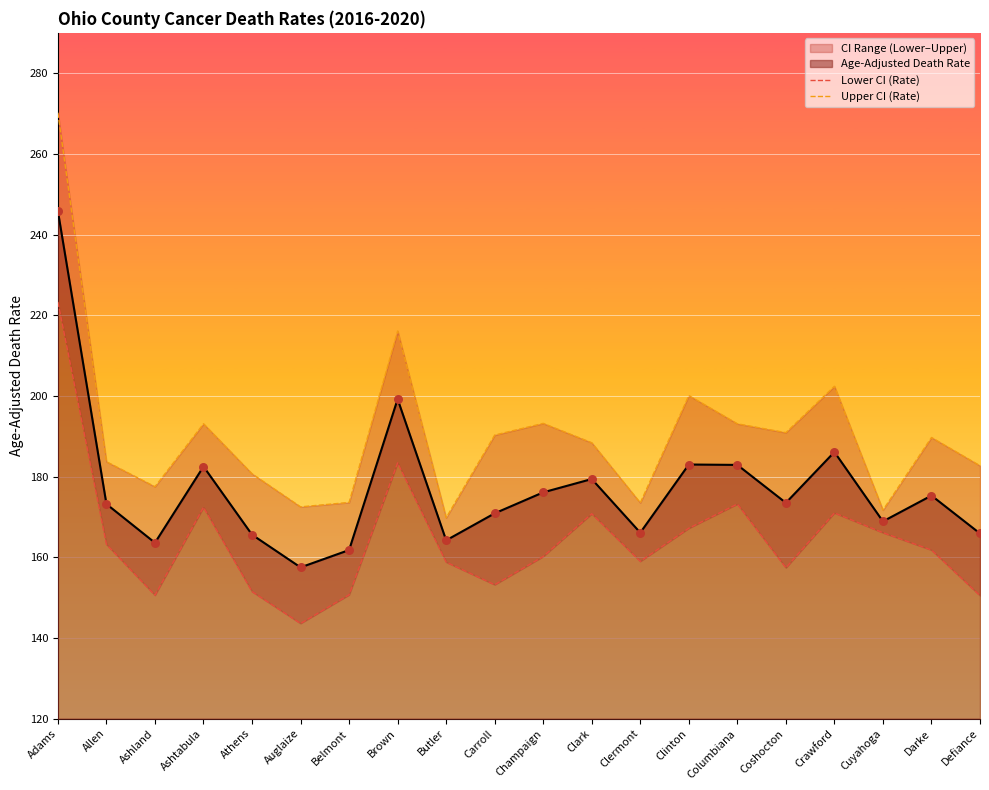

At how many categories does at least one series exceed 256?

1